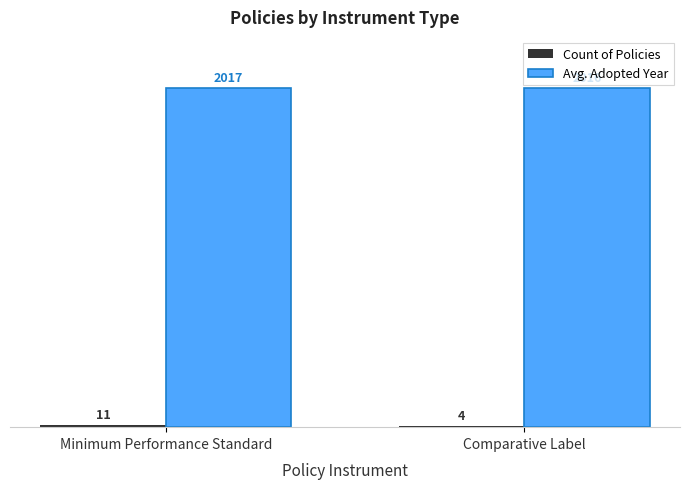

Count the number of data series in this chart.

2